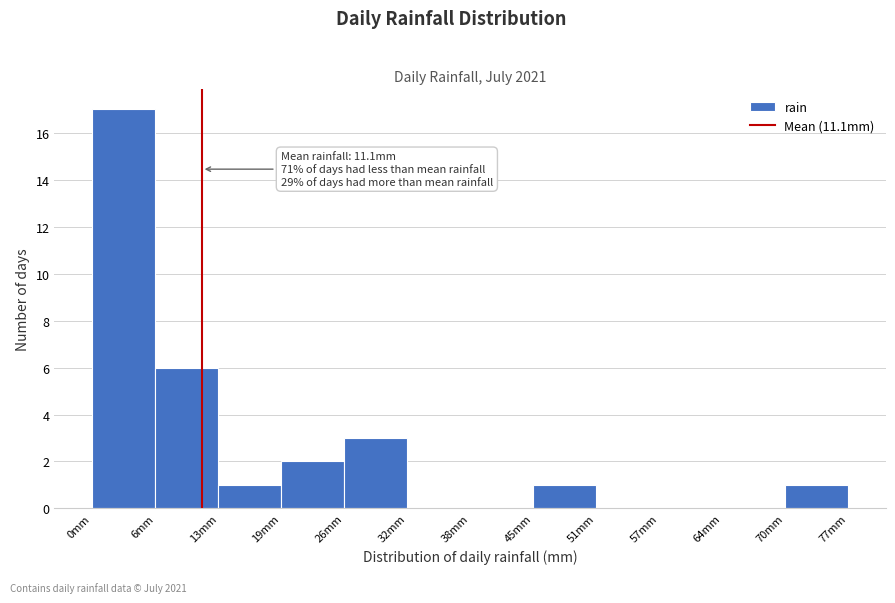

Over which range of the x-axis is the bar tallest?

0 to 6